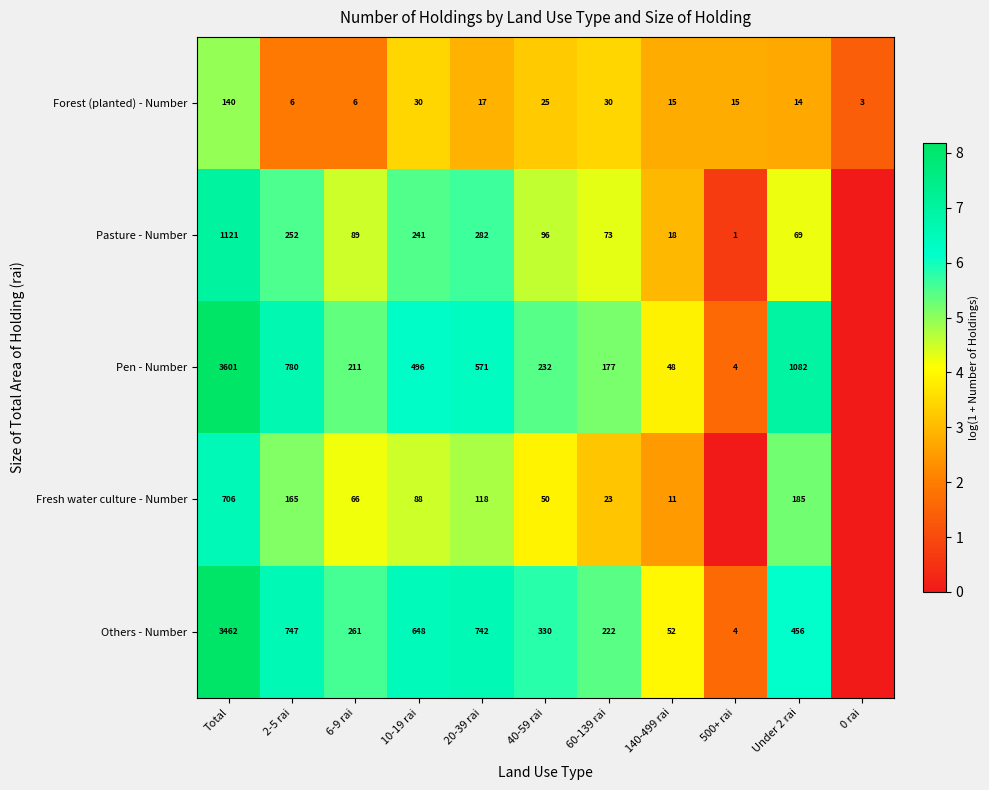

Count the number of categories in the chart.

11